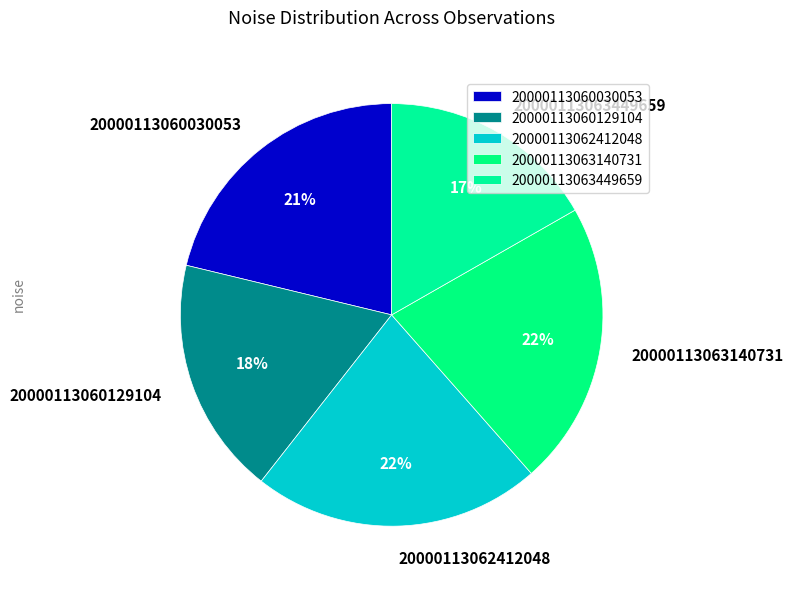

To the nearest percent, what is the difference between the 20000113062412048 and 20000113060030053 slice percentages?

1%